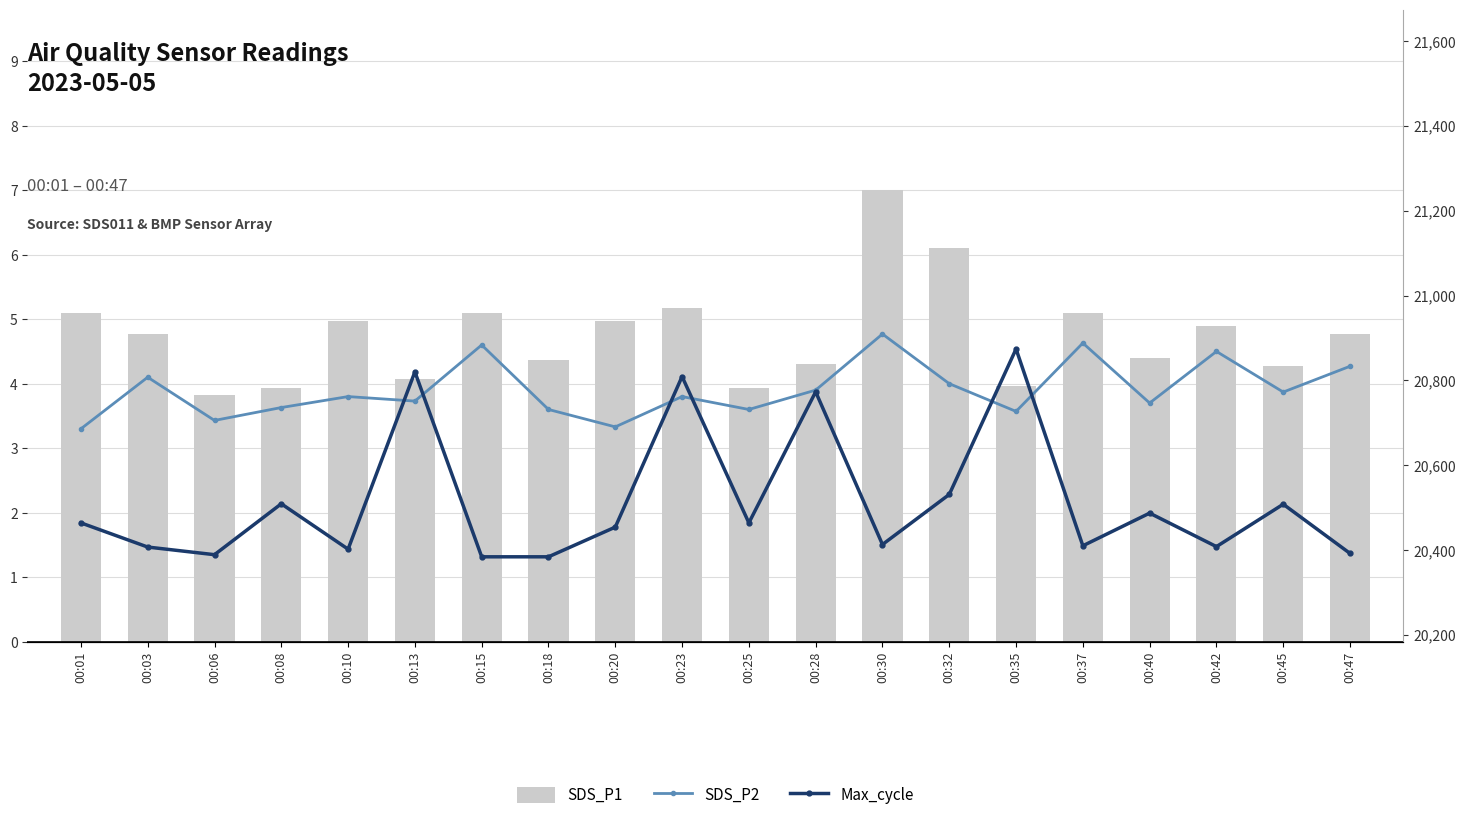

What is the average value of the SDS_P1 series?

4.8